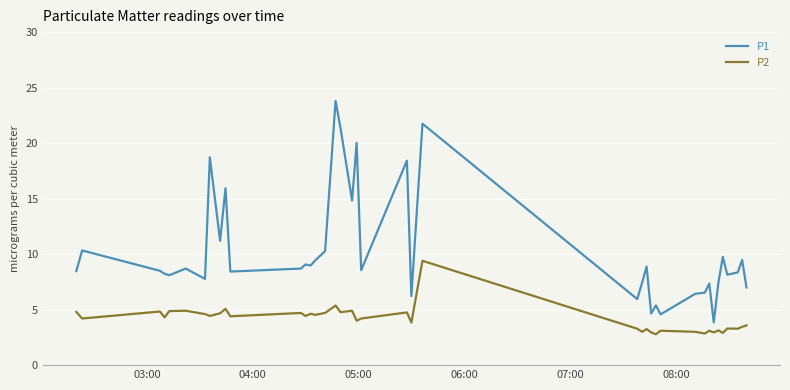

What is the average value of the P2 series?

4.1